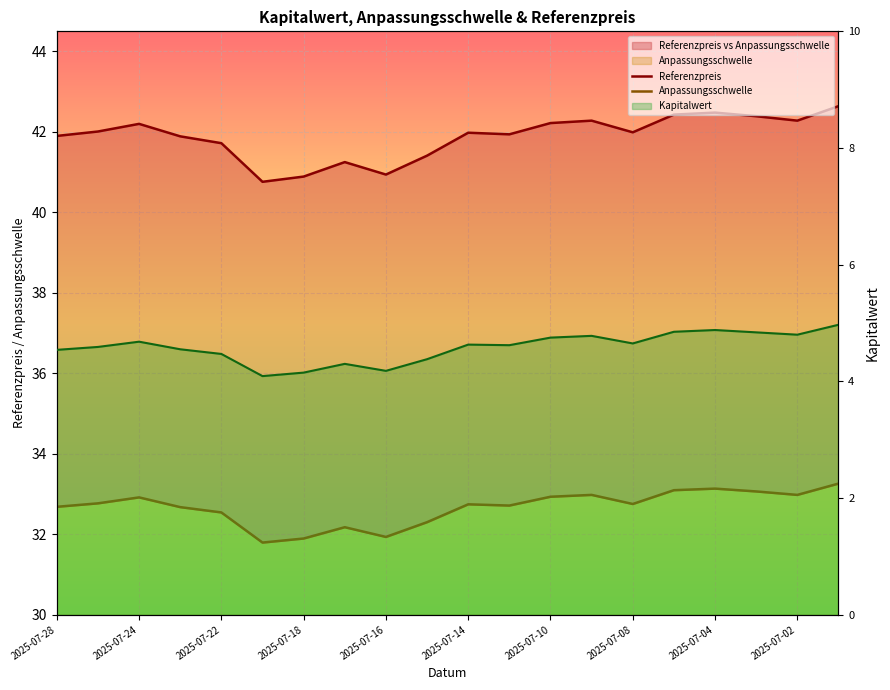

The Kapitalwert (line) series shows 4.8 at 13. True or false?

True